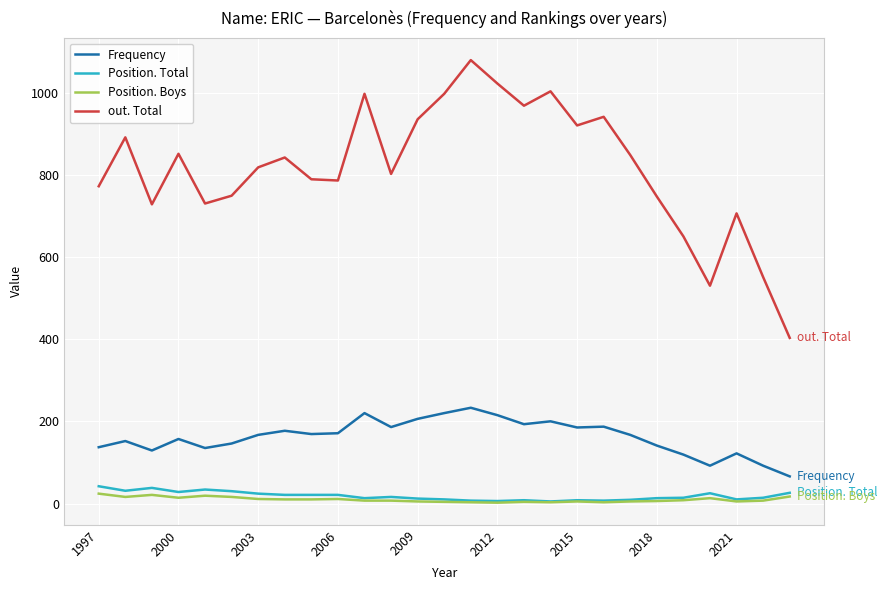

Which series has the widest spread of values?

out. Total